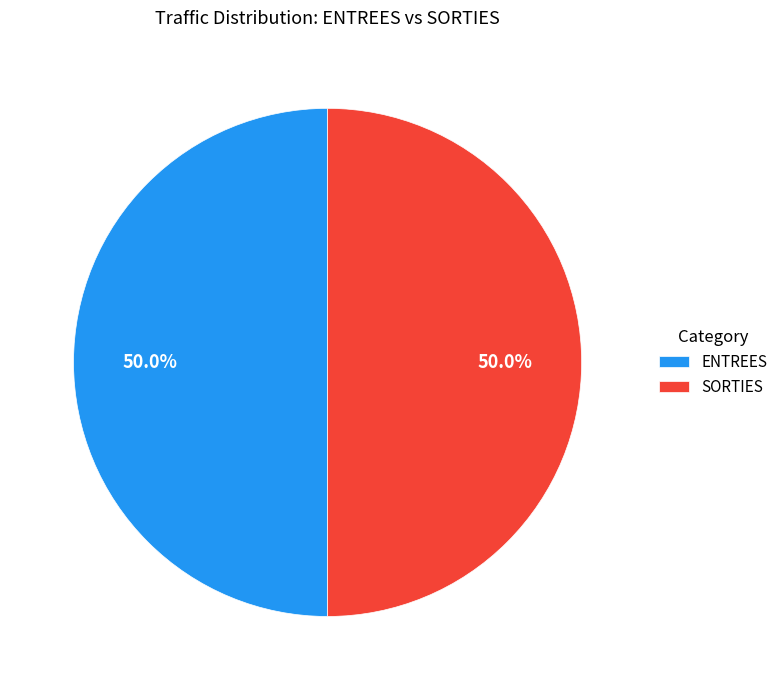

Count the number of slices in the pie.

2